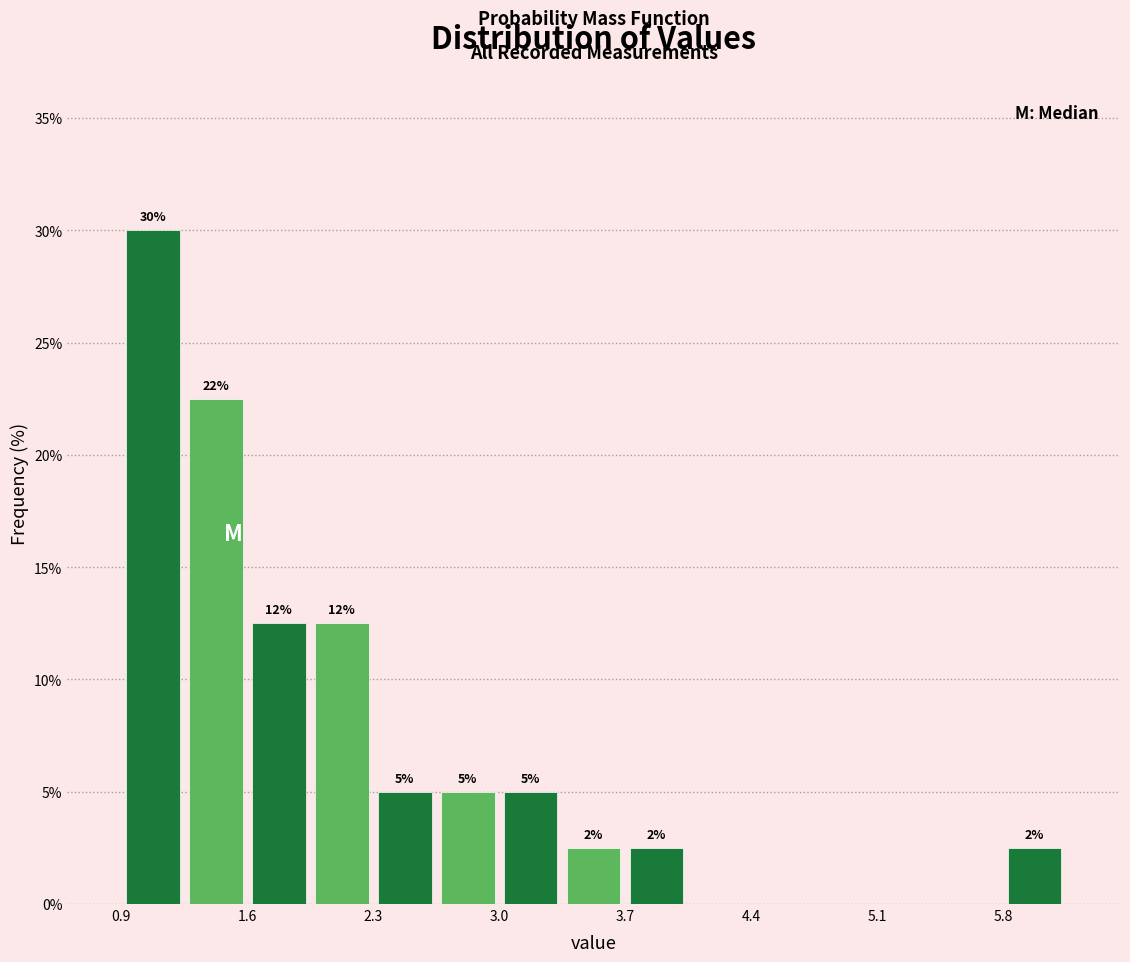

Read against the x-axis, roughly where is the centre of the tallest bar?

1.1